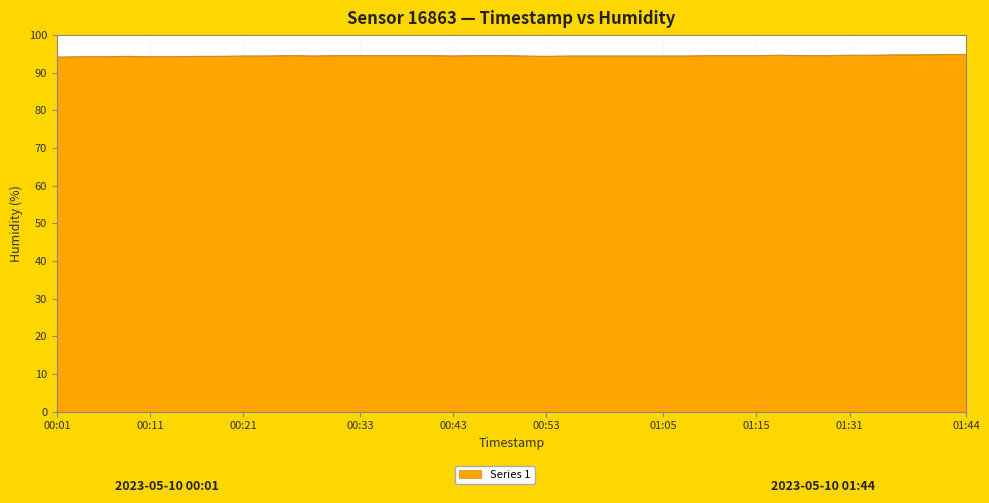

What is the greatest value displayed?

94.9